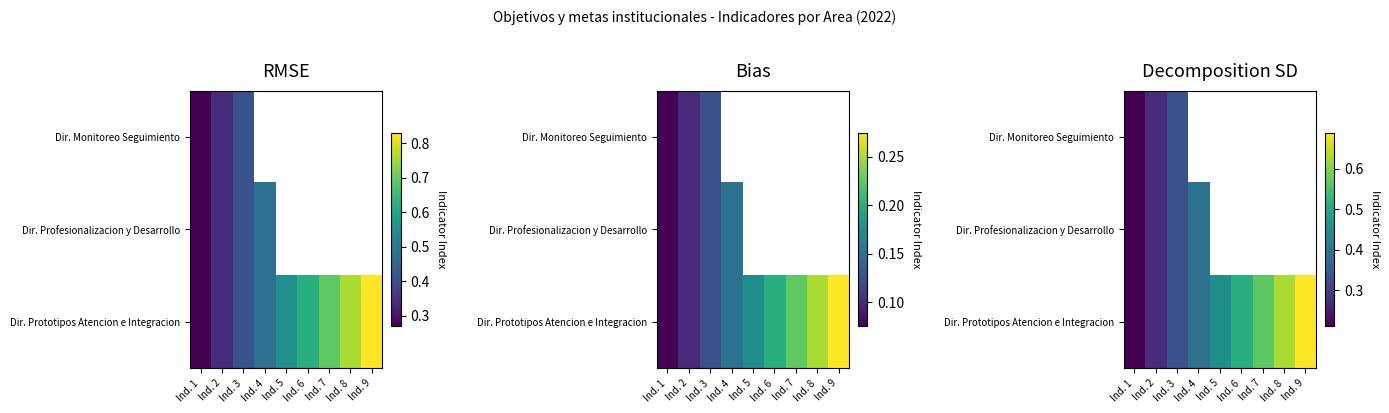

The Dir. Profesionalizacion y Desarrollo series shows 0.4 at Ind. 4. True or false?

True